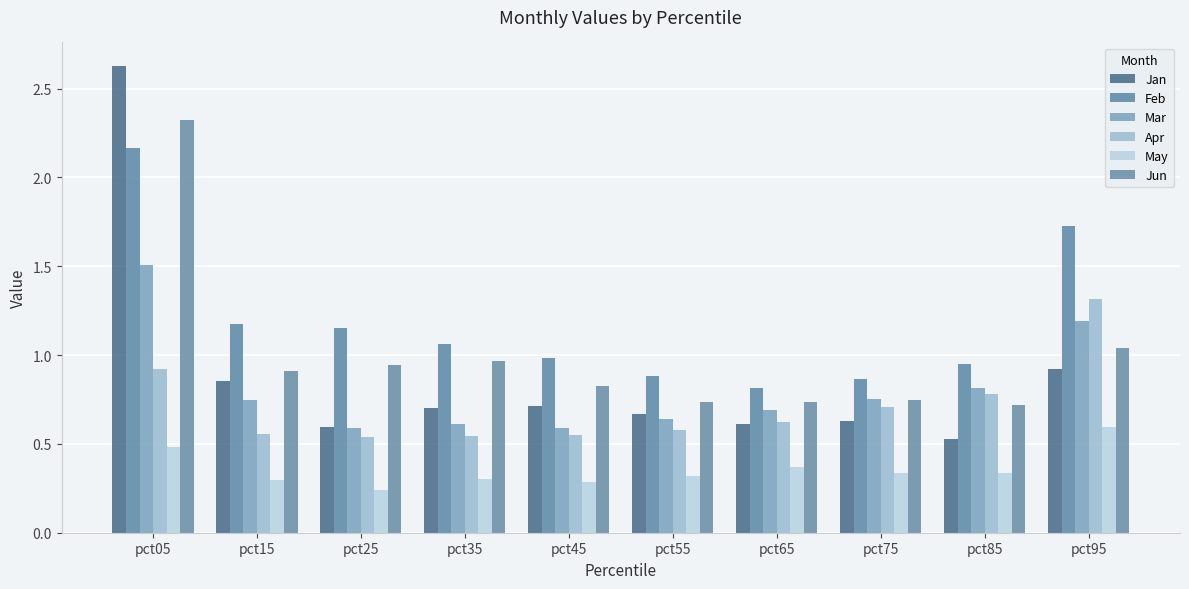

What is the spread (max minus min) of values at pct05?

2.1